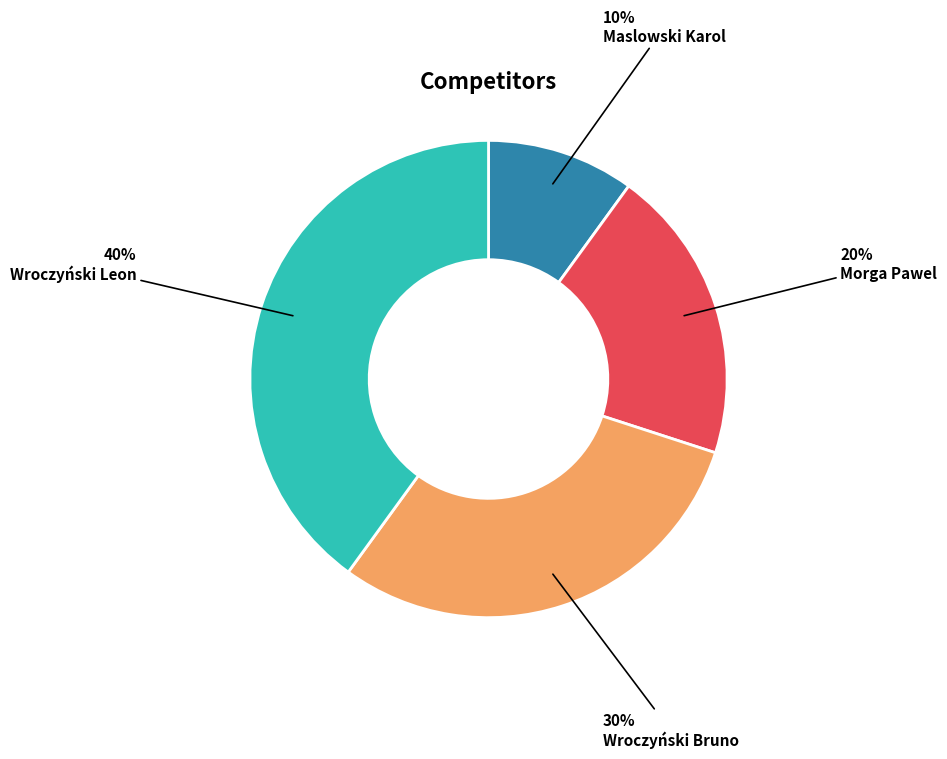

What percentage is the Morga Pawel slice, to the nearest percent?

20%